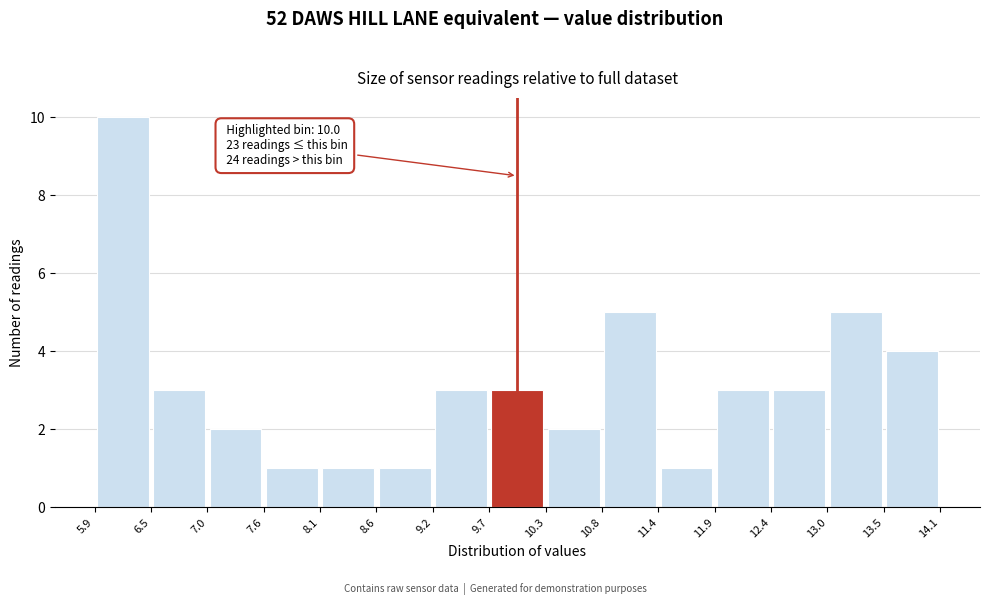

Which range on the x-axis has the tallest bar?

5.9 to 6.5